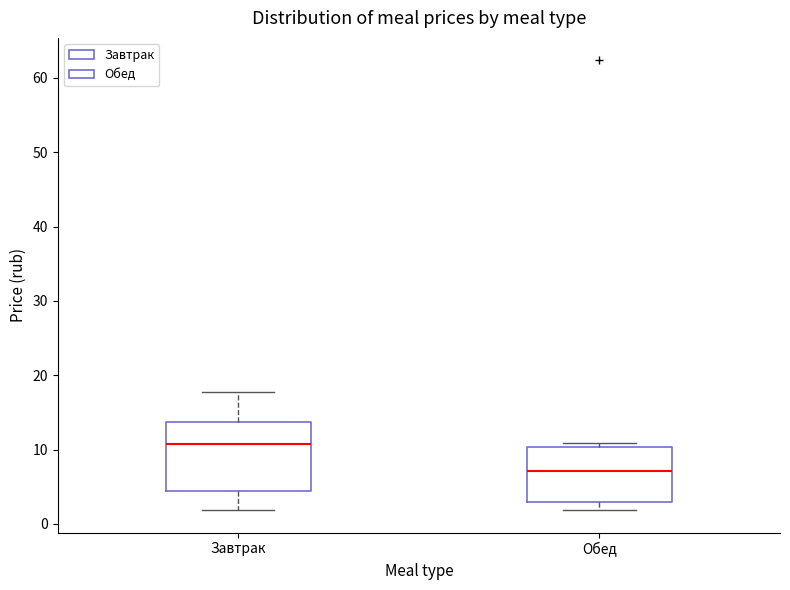

Reading left to right, transcribe this box plot: for each box, give where its median line is, the range the box spans, and where its two whiskers end, as read against the y-axis. The values are not printed on the chart, so give them approximately, as read against the axis.

Завтрак: median 11, box 4 to 14, whiskers 2 to 18
Обед: median 7, box 3 to 10, whiskers 2 to 11